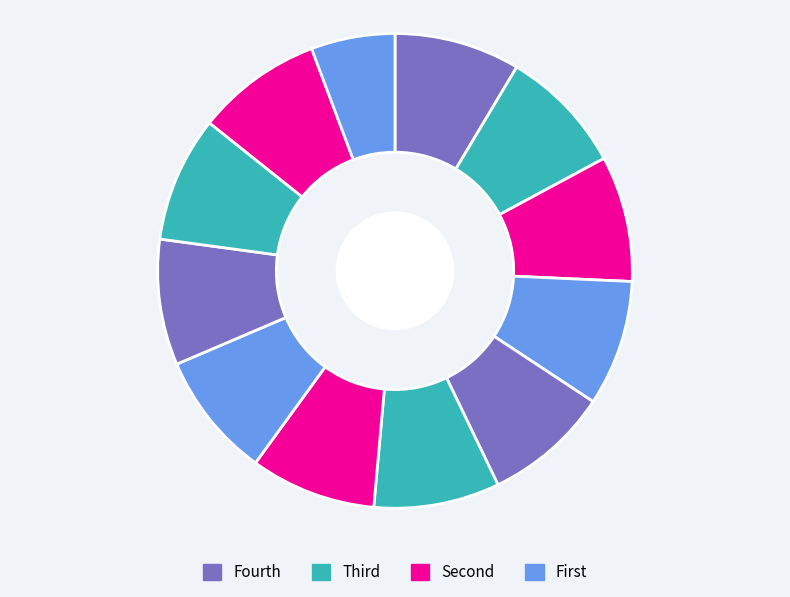

Count the number of slices in the pie.

12